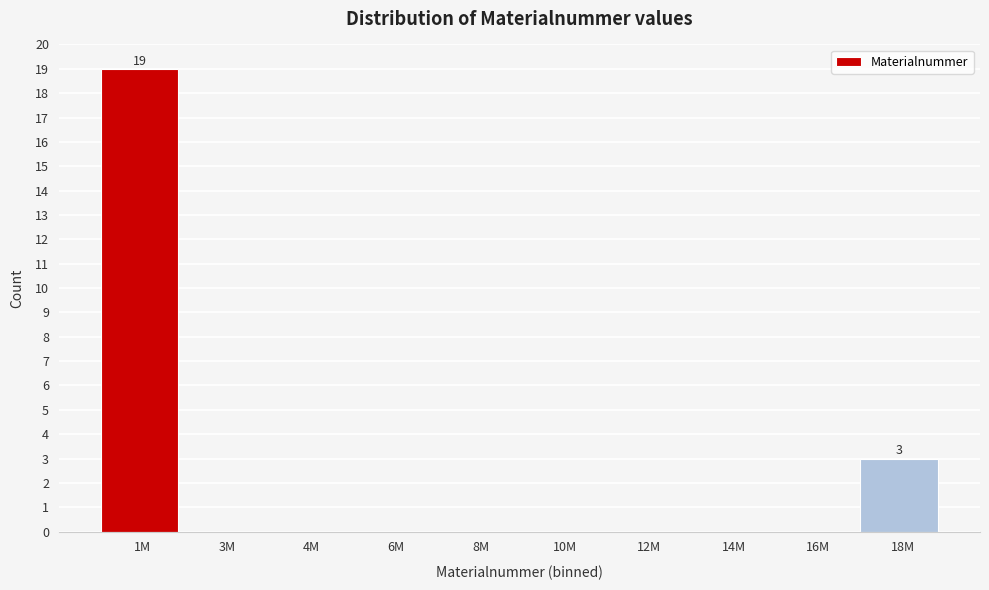

Reading left to right, extract all data points from this chart.

1M=19	3M=0	4M=0	6M=0	8M=0	10M=0	12M=0	14M=0	16M=0	18M=3